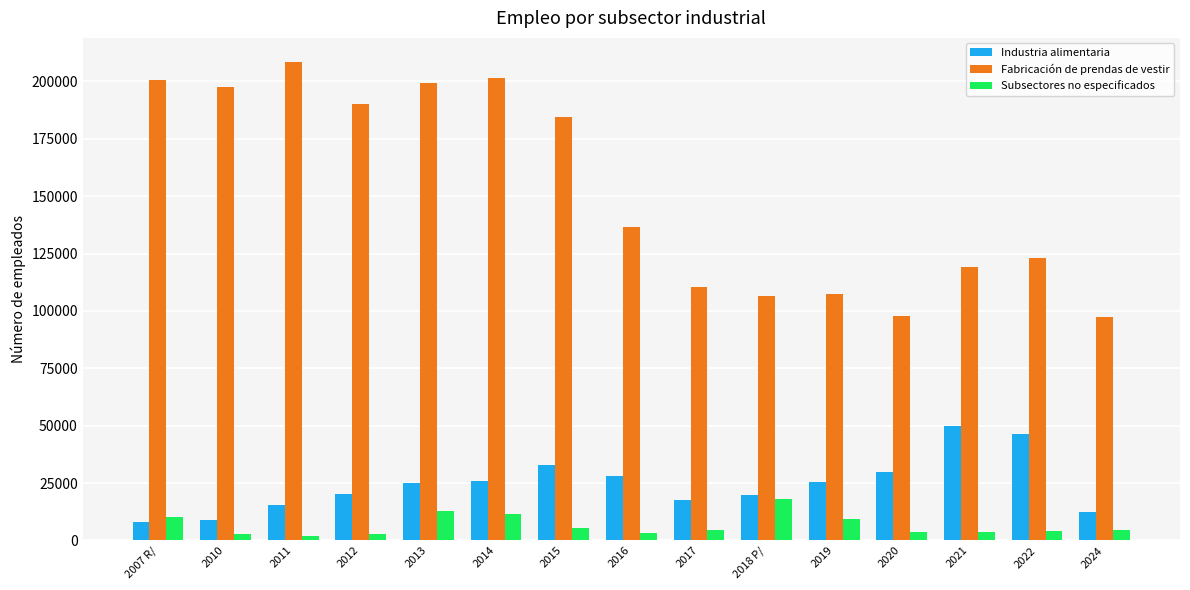

What is the highest value of the Subsectores no especificados series?

18004